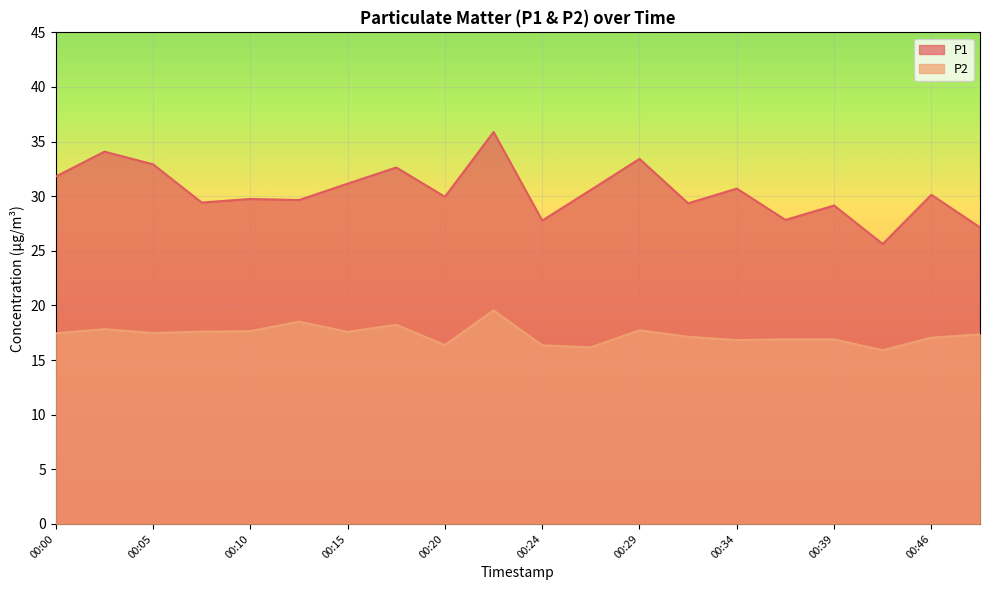

Is it true that P1 equals 55.3 at 00:29?

False